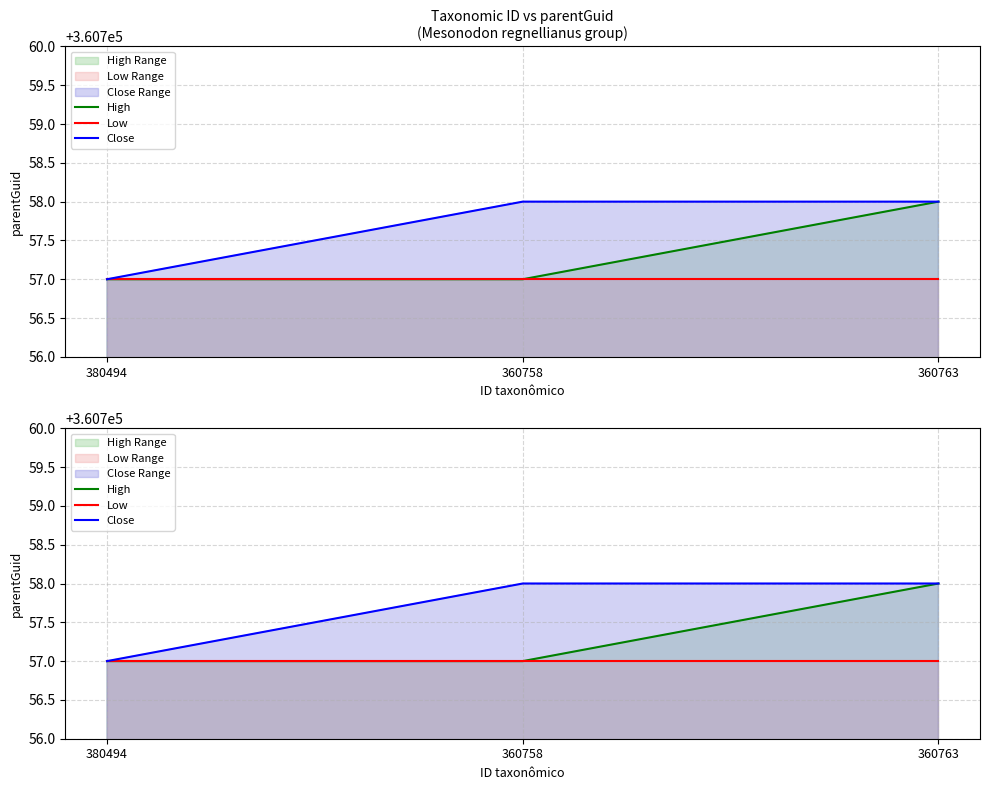

How many data points in High are above 360757?

1